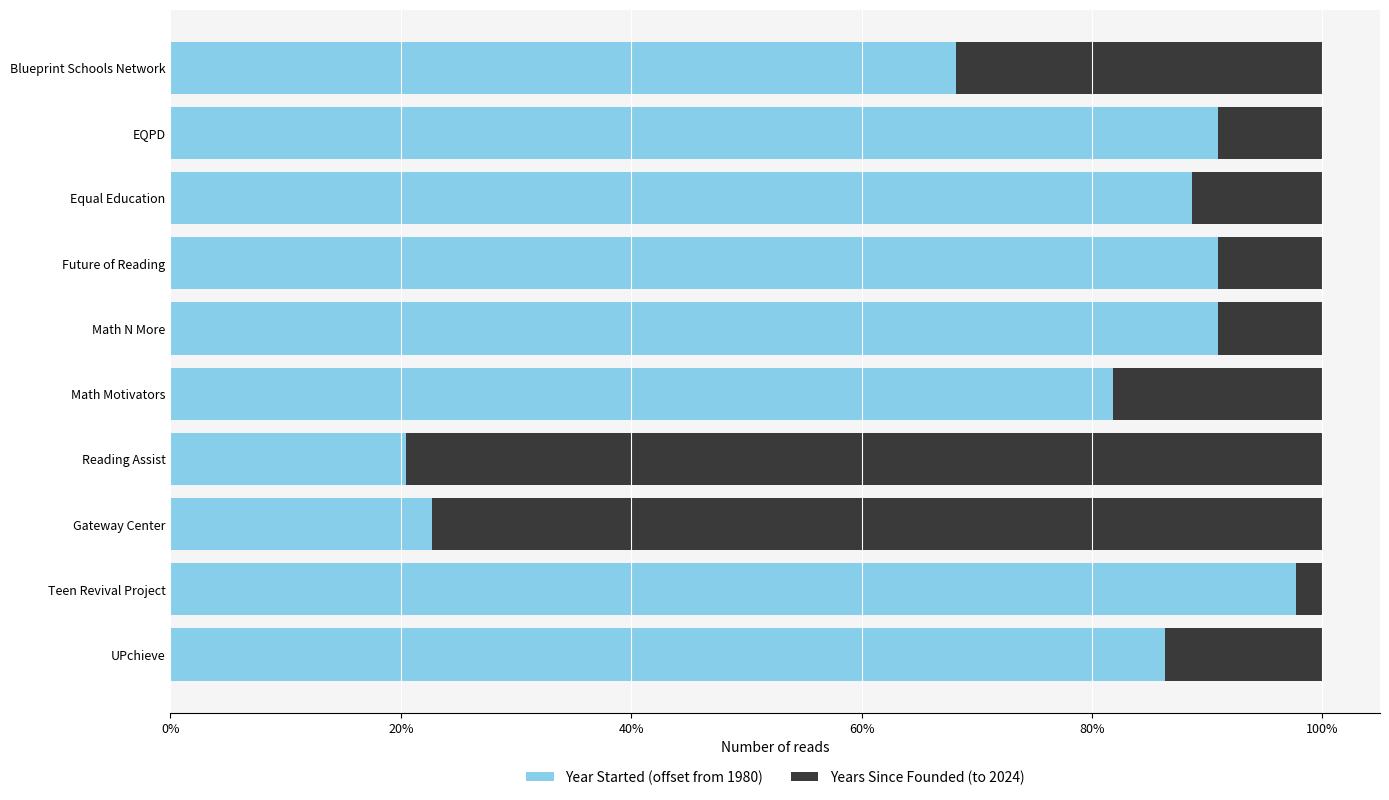

What are all the series names shown in the legend?

Year Started (offset from 1980), Years Since Founded (to 2024)